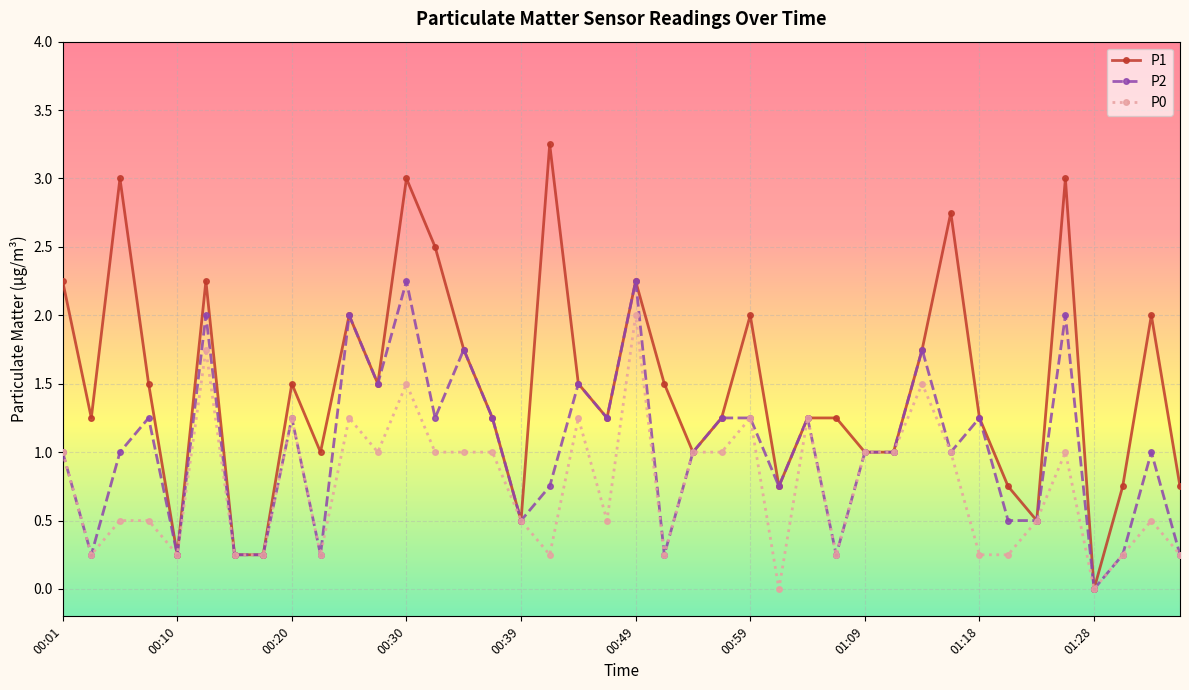

Which series has the largest total across all categories?

P1